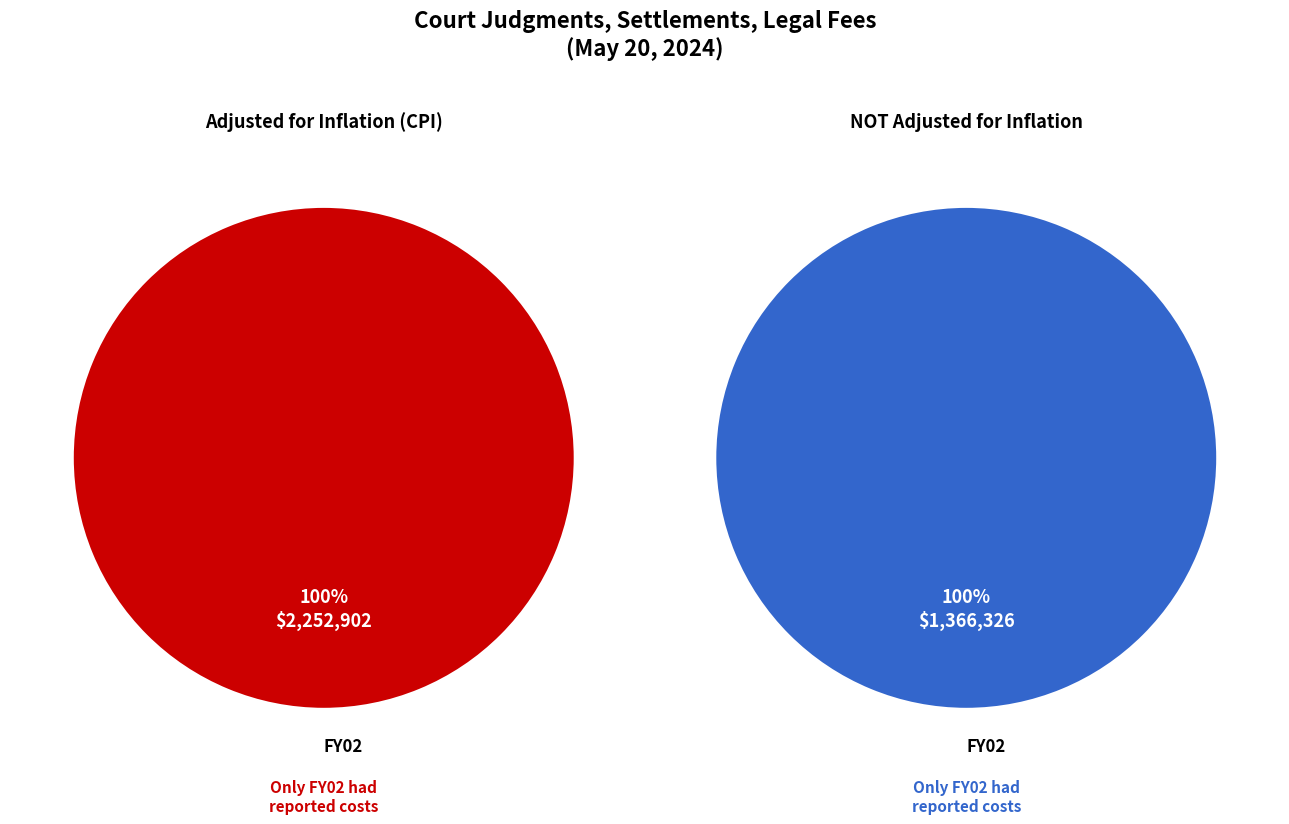

Which slice represents more than half of the pie?

FY02